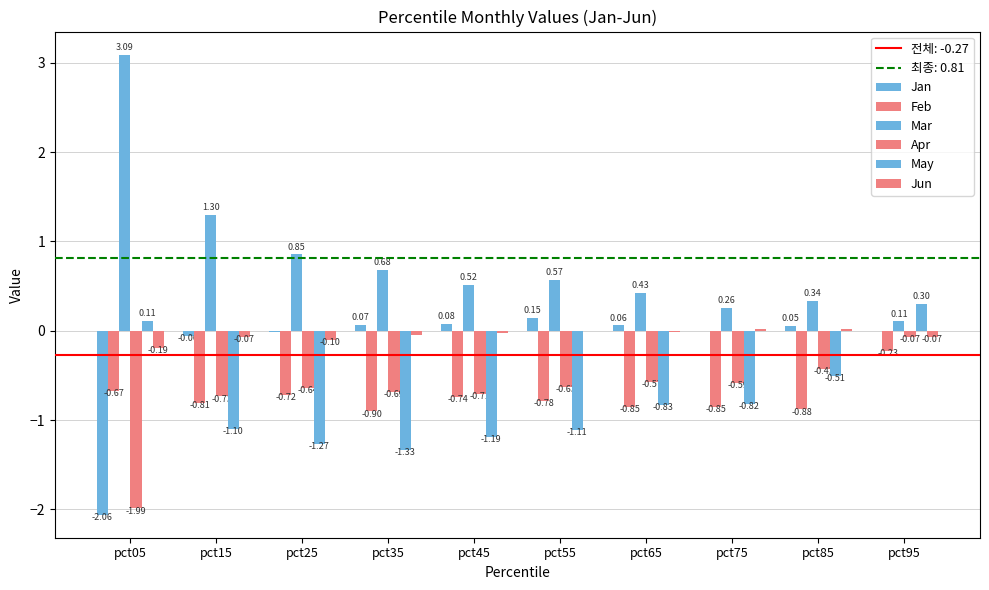

Are the bars horizontal?

No